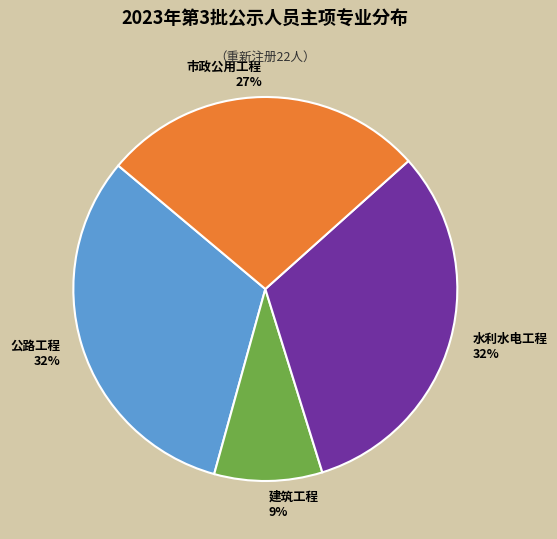

To the nearest percent, what portion does 公路工程 represent?

32%